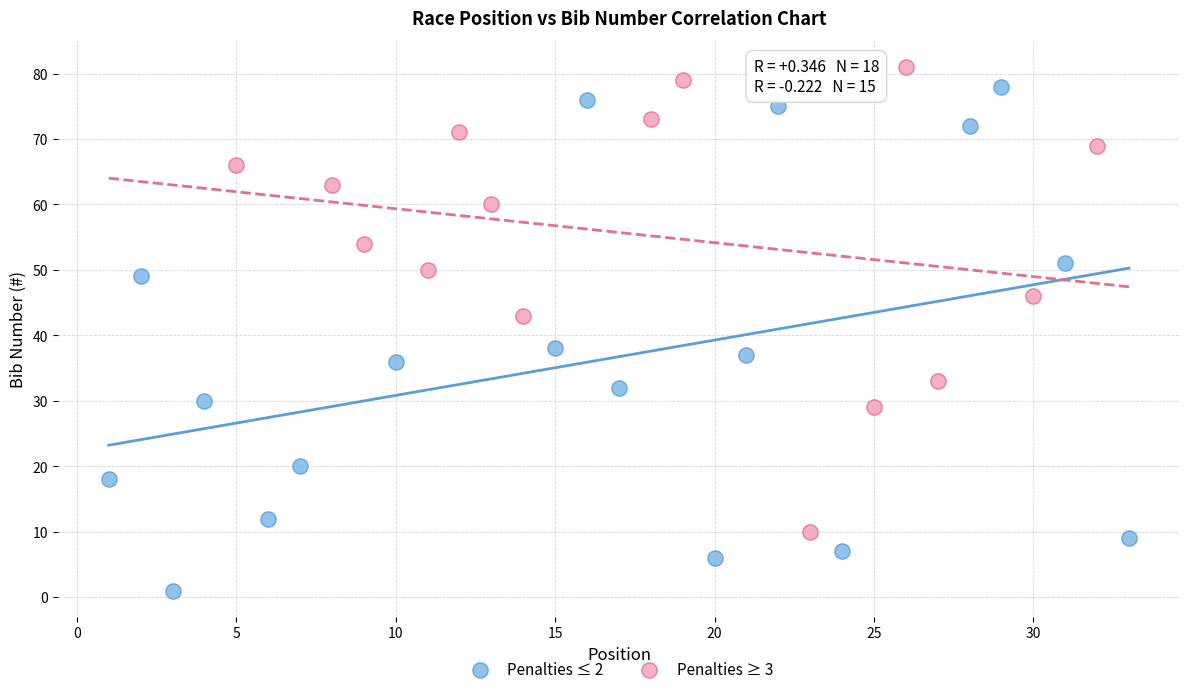

Which series has the widest spread of Y values?

Penalties ≤ 2